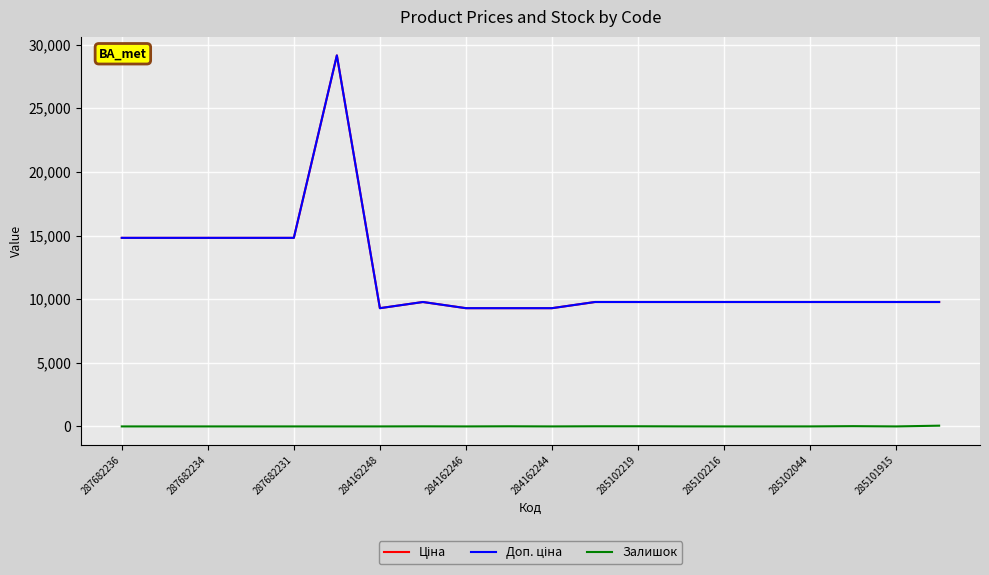

Reading right to left, transcribe all the data shown in this chart.

Ціна: 9775.5	9775.5	9775.5	9775.5	9775.5	9775.5	9775.5	9775.5	9775.5	9290.5	9290.5	9290.5	9775.5	9290.5	29152.3	14817.6	14817.6	14817.6	14817.6	14817.6
Доп. ціна: 9775.5	9775.5	9775.5	9775.5	9775.5	9775.5	9775.5	9775.5	9775.5	9290.5	9290.5	9290.5	9775.5	9290.5	29152.3	14817.6	14817.6	14817.6	14817.6	14817.6
Залишок: 58.0	0.0	21.0	1.0	0.0	0.0	3.0	11.0	11.0	0.0	10.0	0.0	7.0	0.0	0.0	0.0	0.0	0.0	0.0	0.0